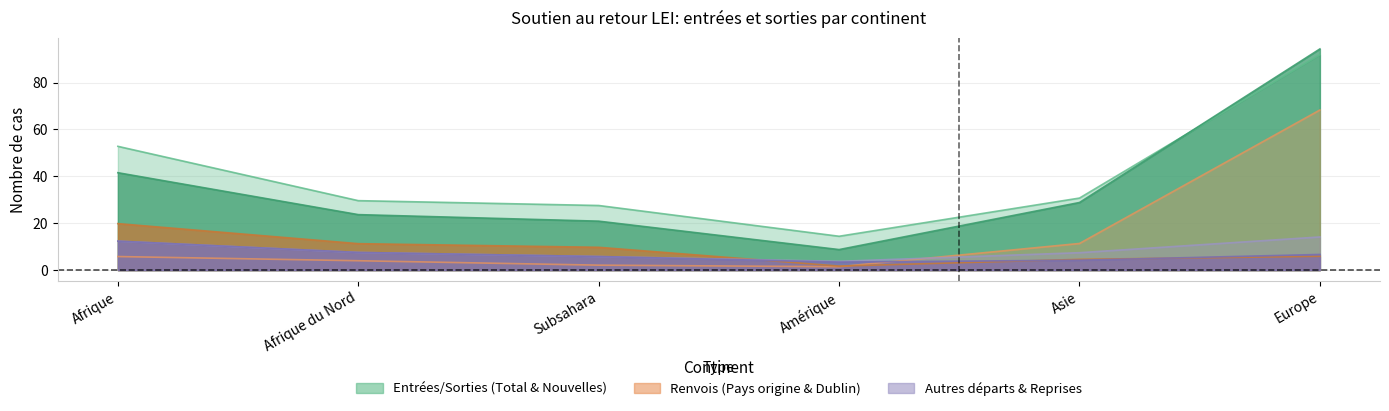

What is the difference between the highest and lowest values at Subsahara?

25.4